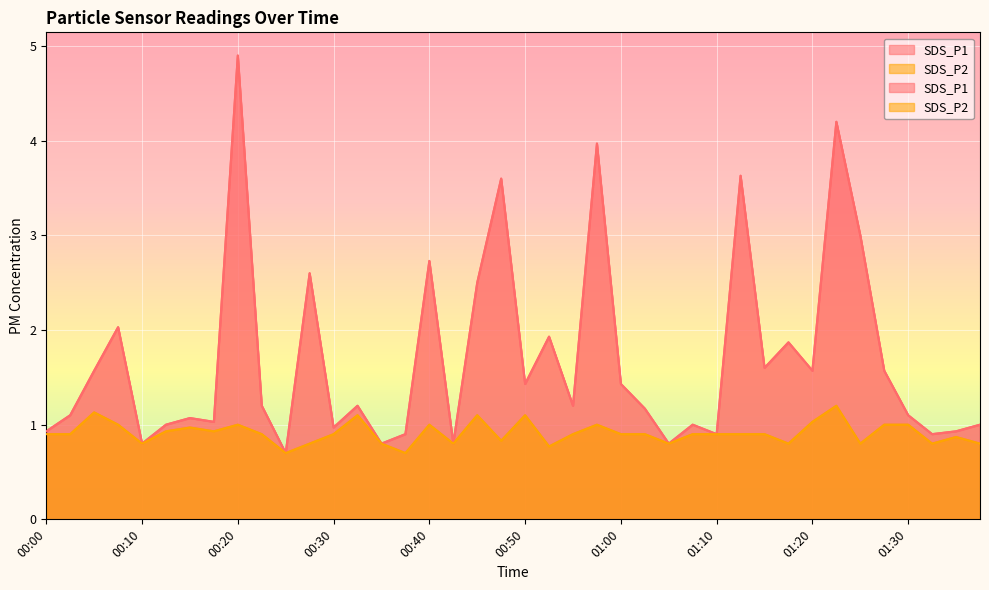

Which series changed the most between 00:13 and 01:15?

SDS_P1